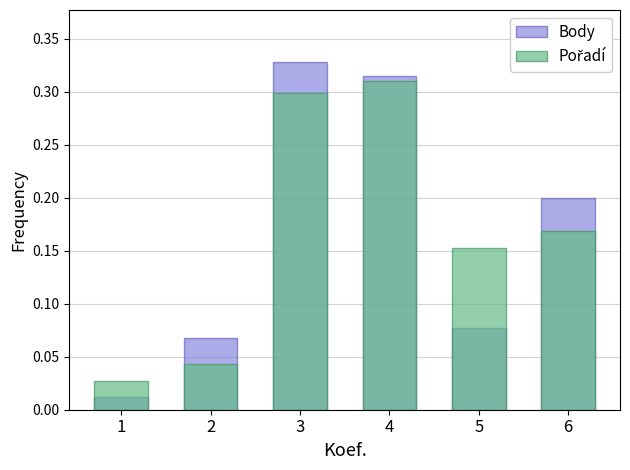

Rank the series at 3 from lowest to highest value.

Pořadí, Body